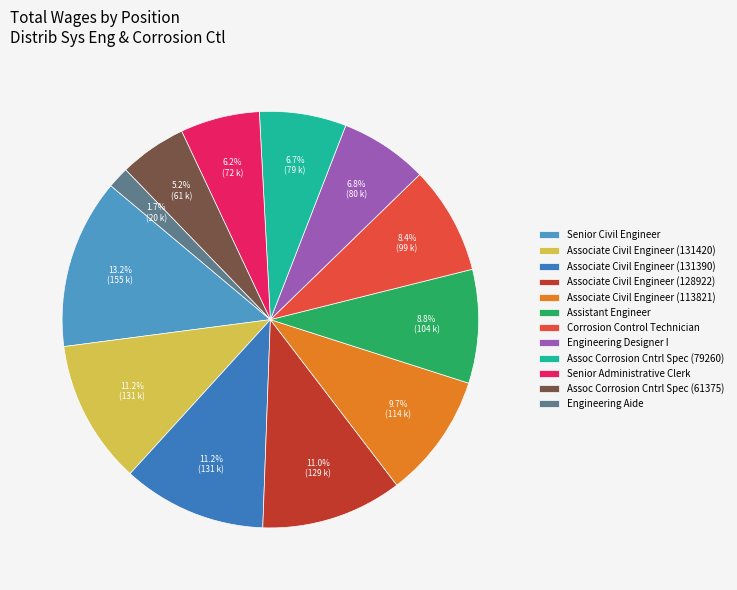

Count the number of slices in the pie.

12